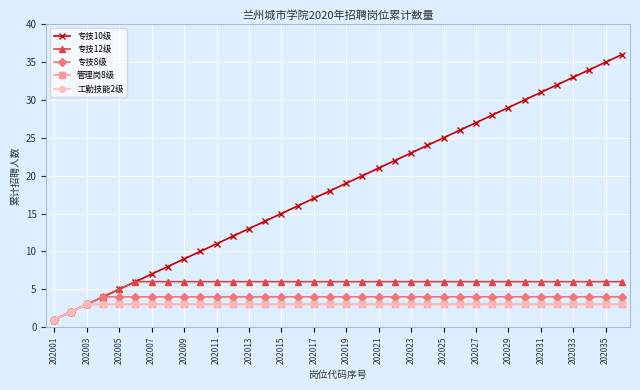

Is this an area chart (filled region under the line)?

No